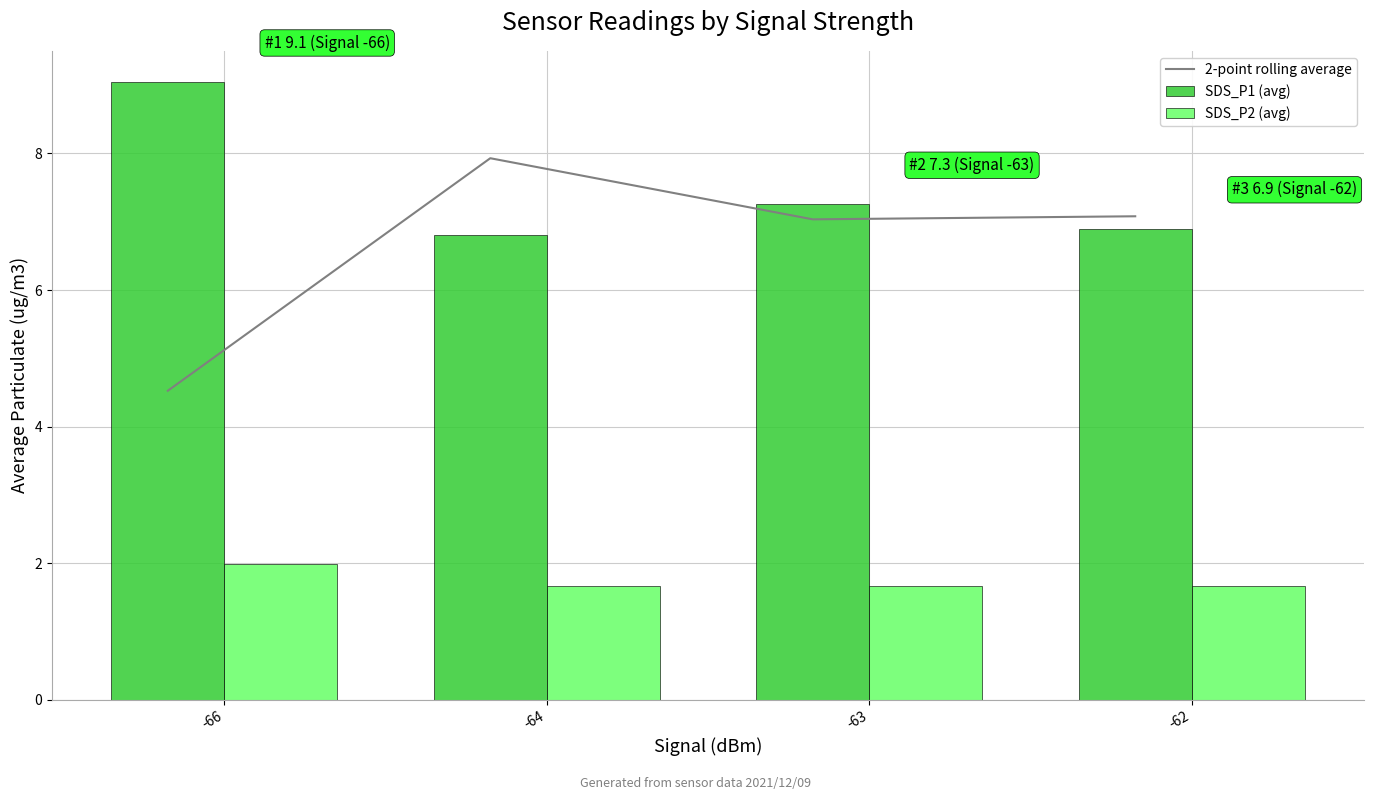

Is it true that SDS_P1 (avg) equals 6.3 at -66?

False